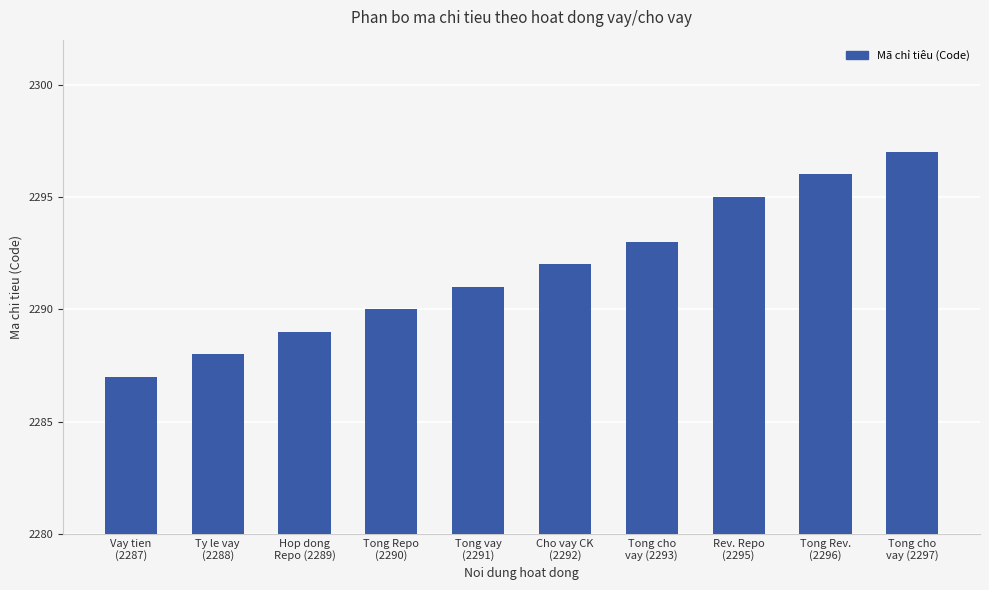

At which label is the value closest to 2292?

Cho vay CK
(2292)